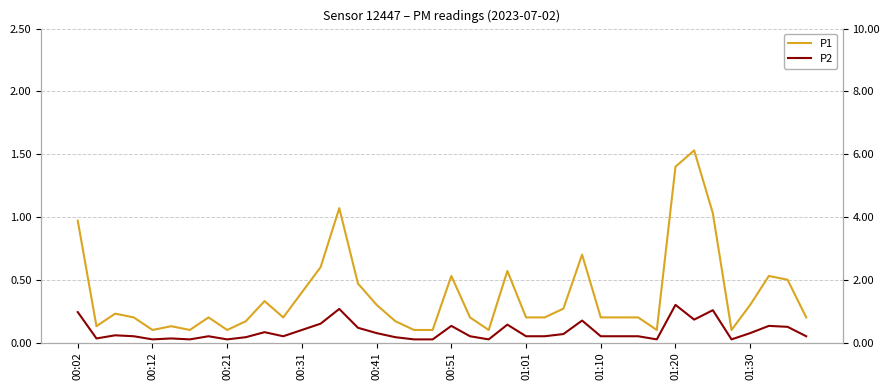

At which category does P1 reach its first local peak?

00:21